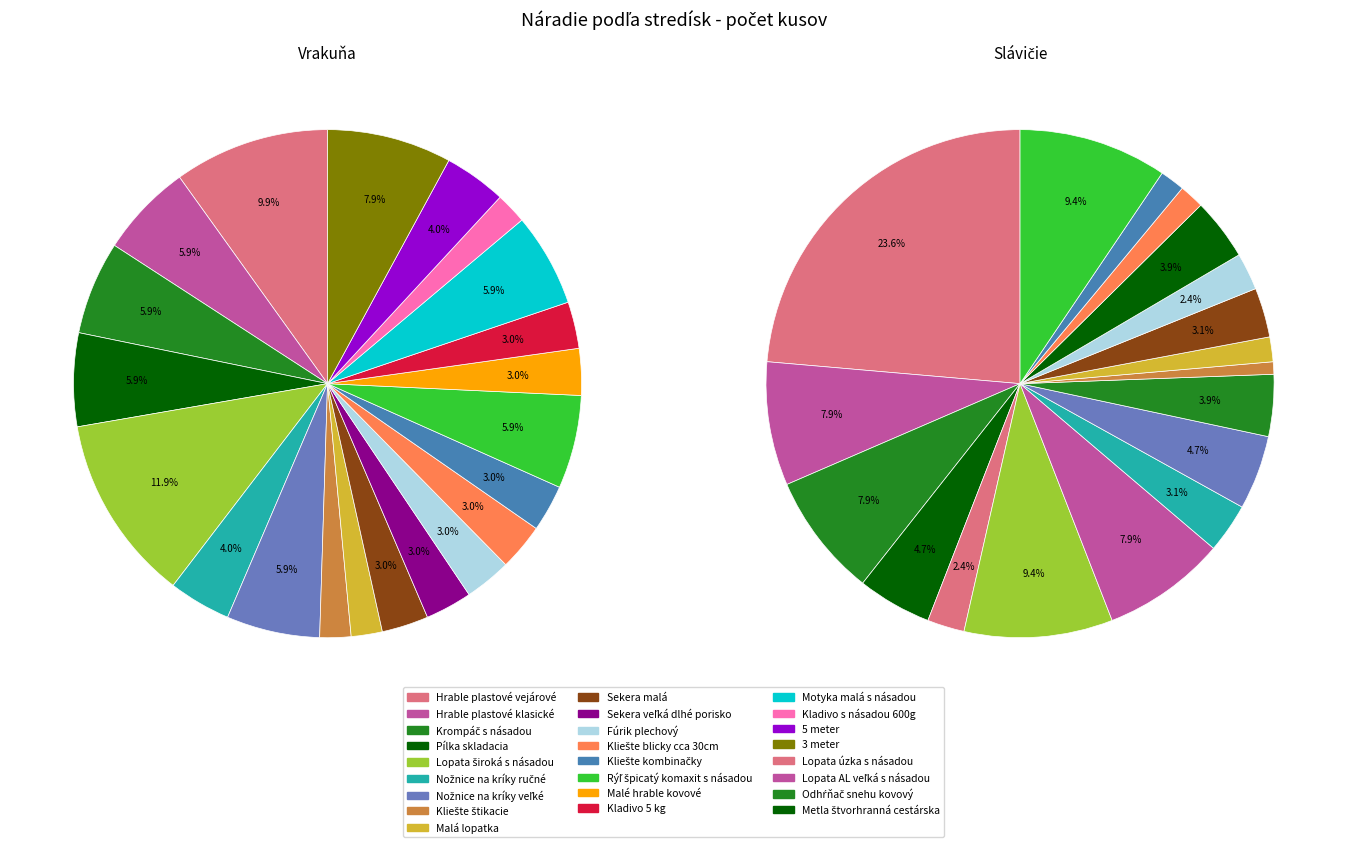

Does 6 account for over 50% of the chart?

No